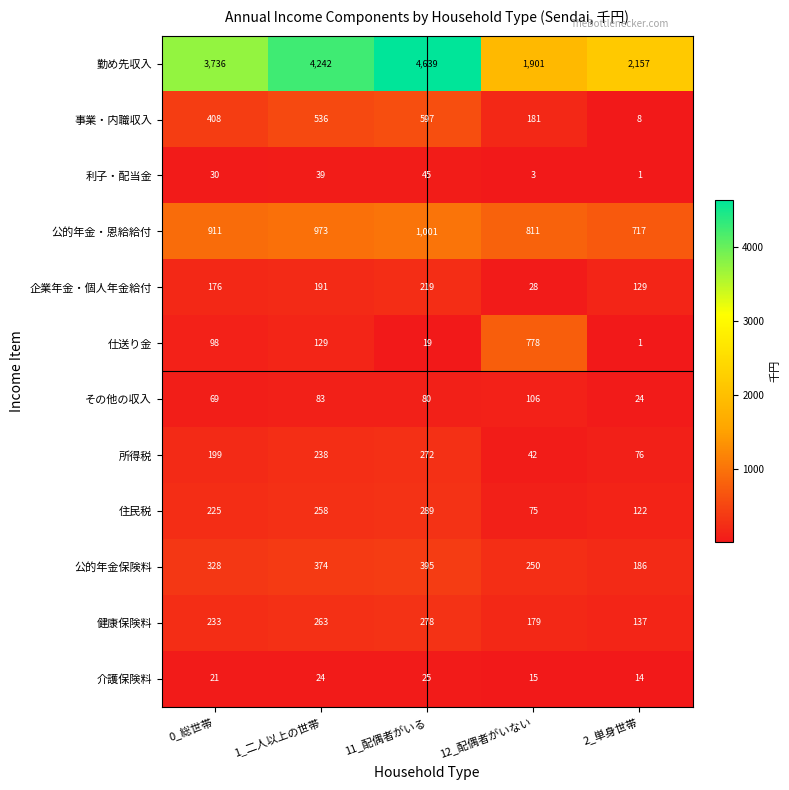

What is the spread (max minus min) of values at 2_単身世帯?

2156